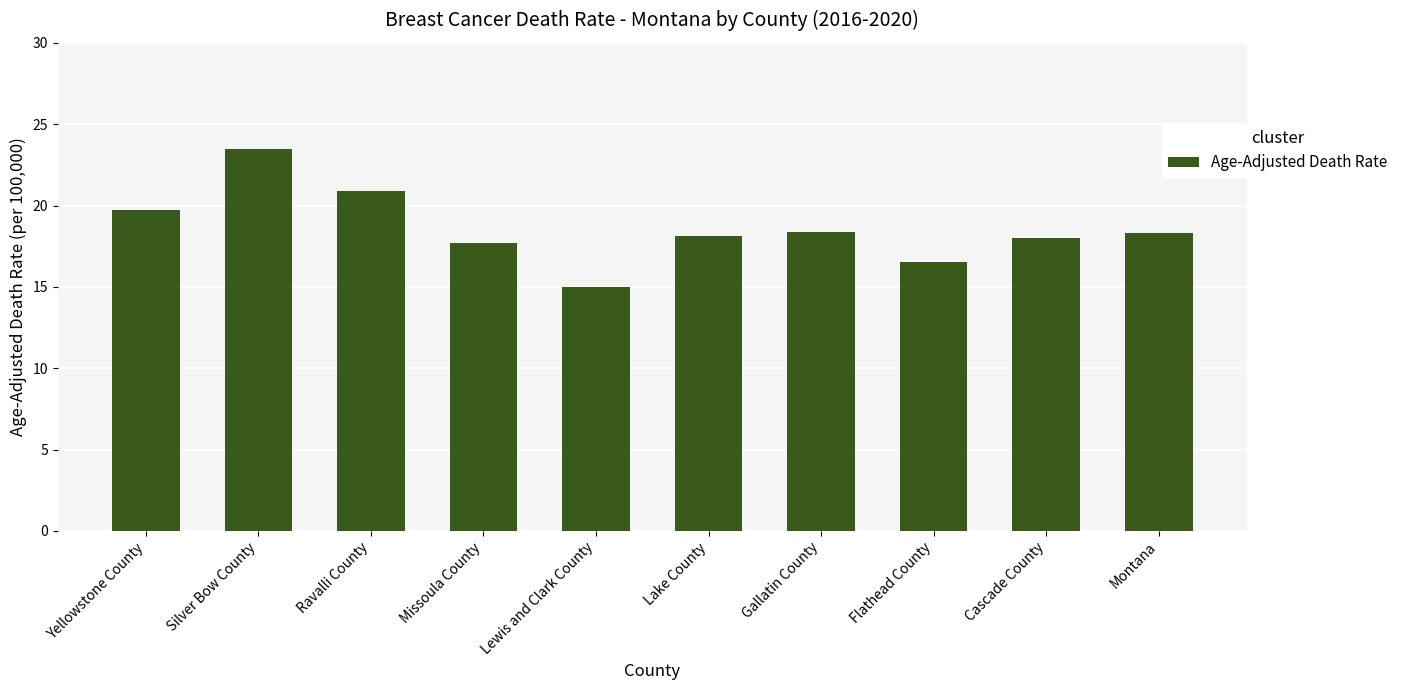

Approximately how many times larger is the value at Cascade County compared to Lewis and Clark County?

1.2